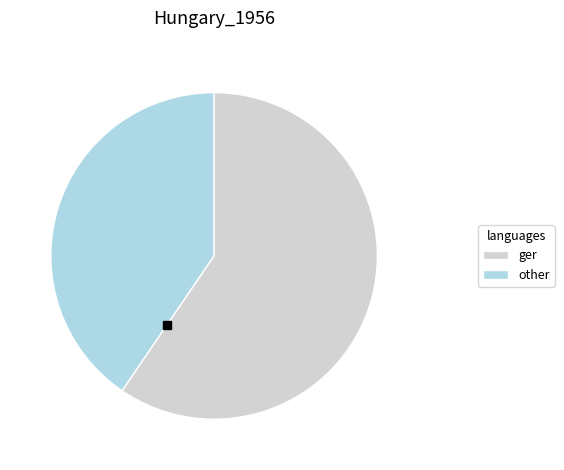

How many segments does this pie chart have?

2